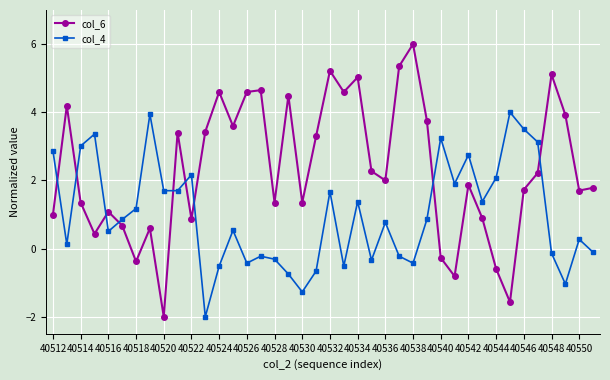

List the series in order of their overall mean, highest first.

col_6, col_4